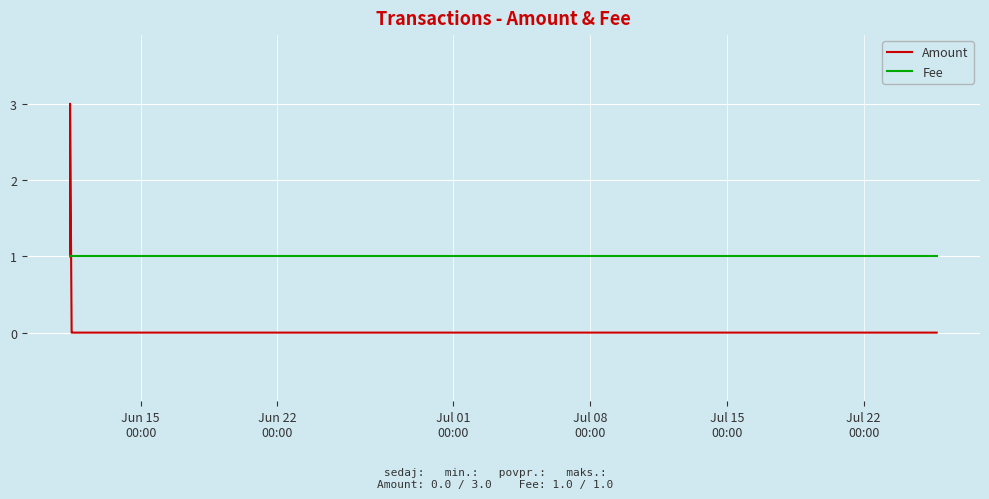

What is the sum of all Amount values?

4